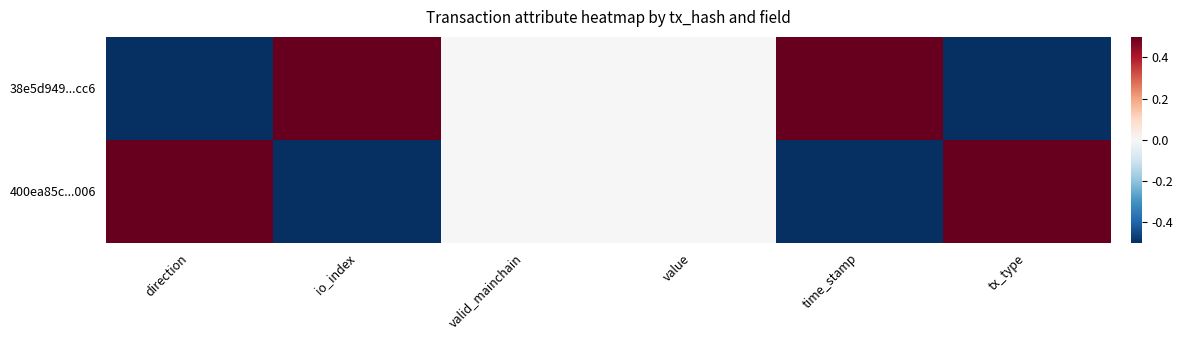

Reading left to right, list all the values displayed in this chart.

38e5d949...cc6: direction=-0.5	io_index=0.5	valid_mainchain=0.0	value=0.0	time_stamp=0.5	tx_type=-0.5
400ea85c...006: direction=0.5	io_index=-0.5	valid_mainchain=0.0	value=0.0	time_stamp=-0.5	tx_type=0.5